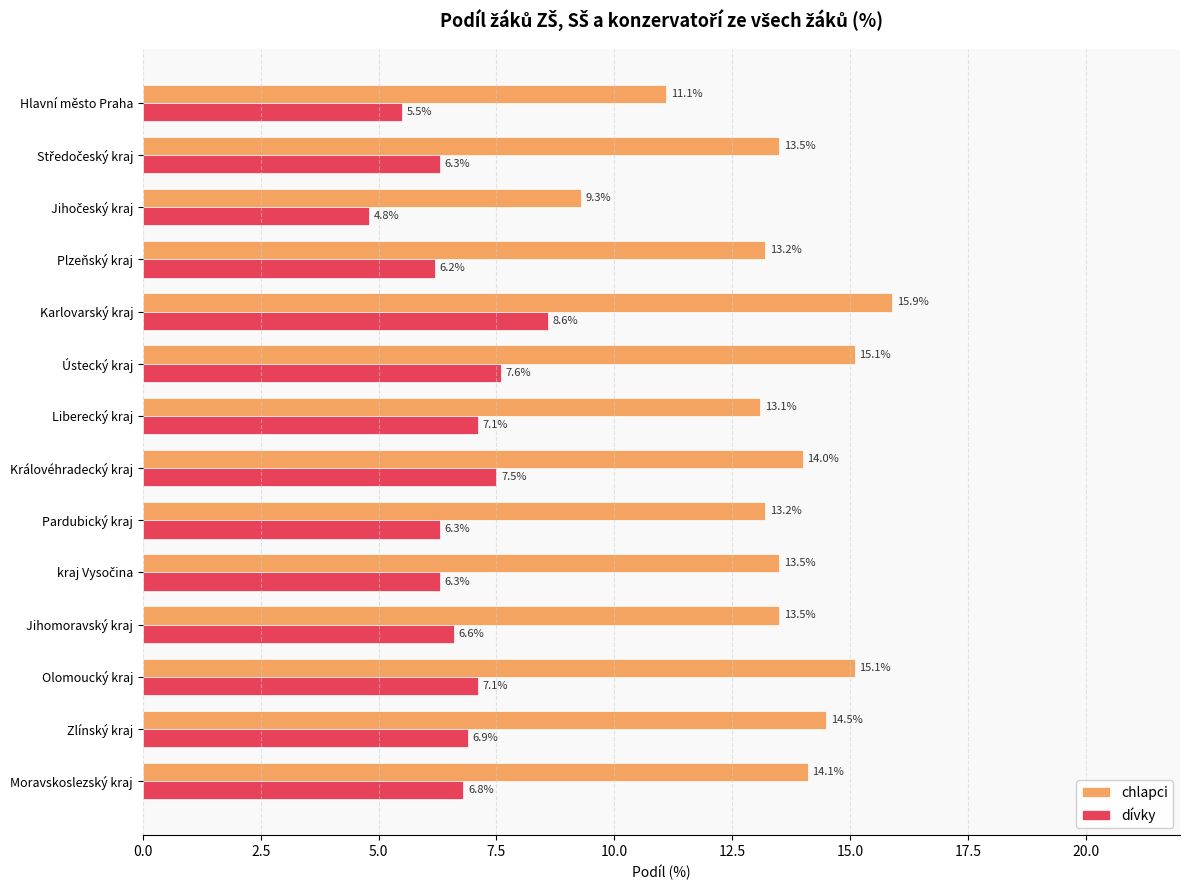

How many data points in chlapci are above 13?

12